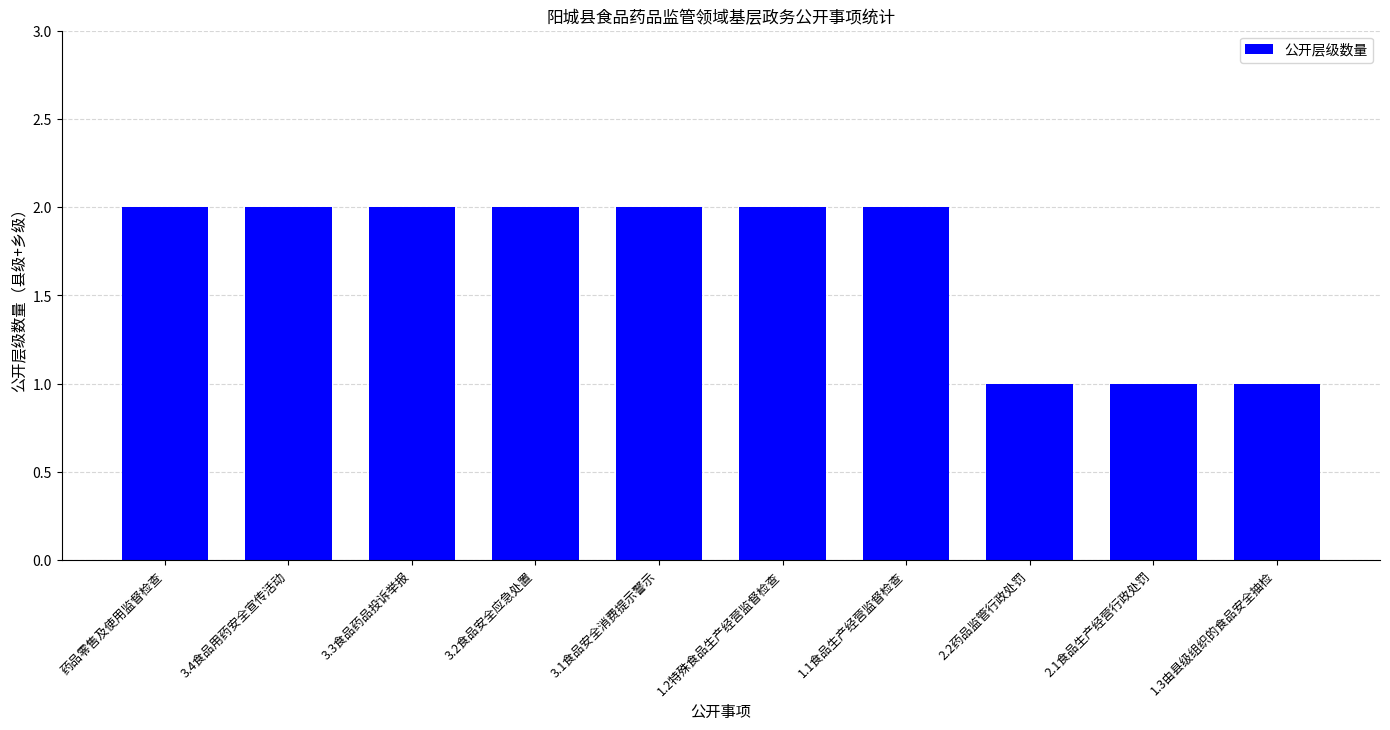

Read the value at 3.2食品安全应急处置.

2